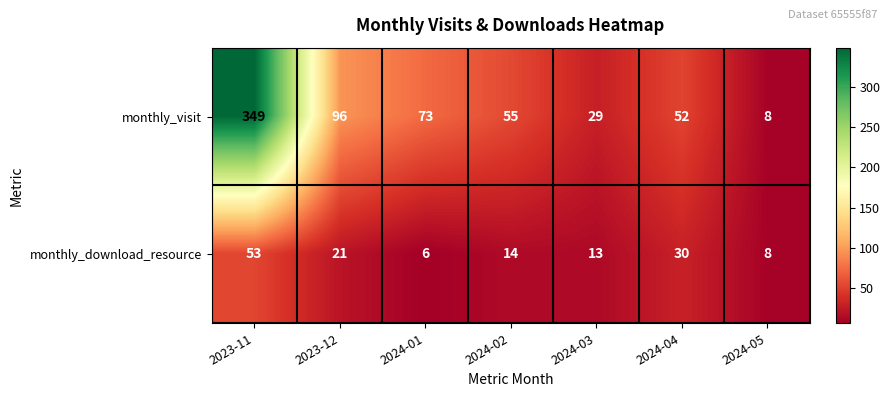

Read the monthly_download_resource value at 2024-01.

6